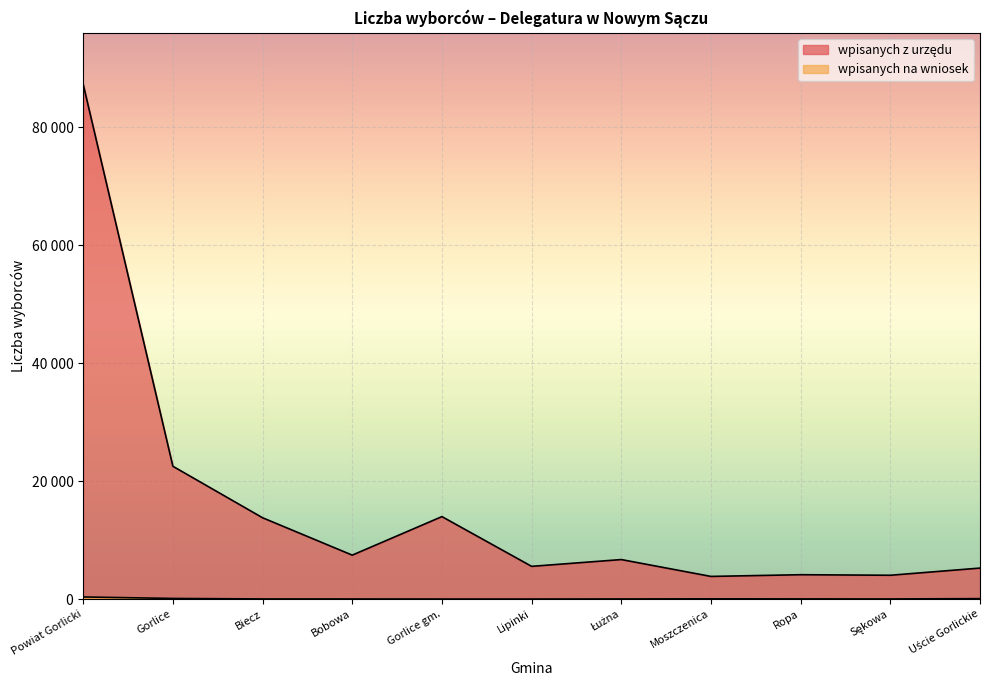

True or false: wpisanych na wniosek and wpisanych z urzędu cross at least once.

False